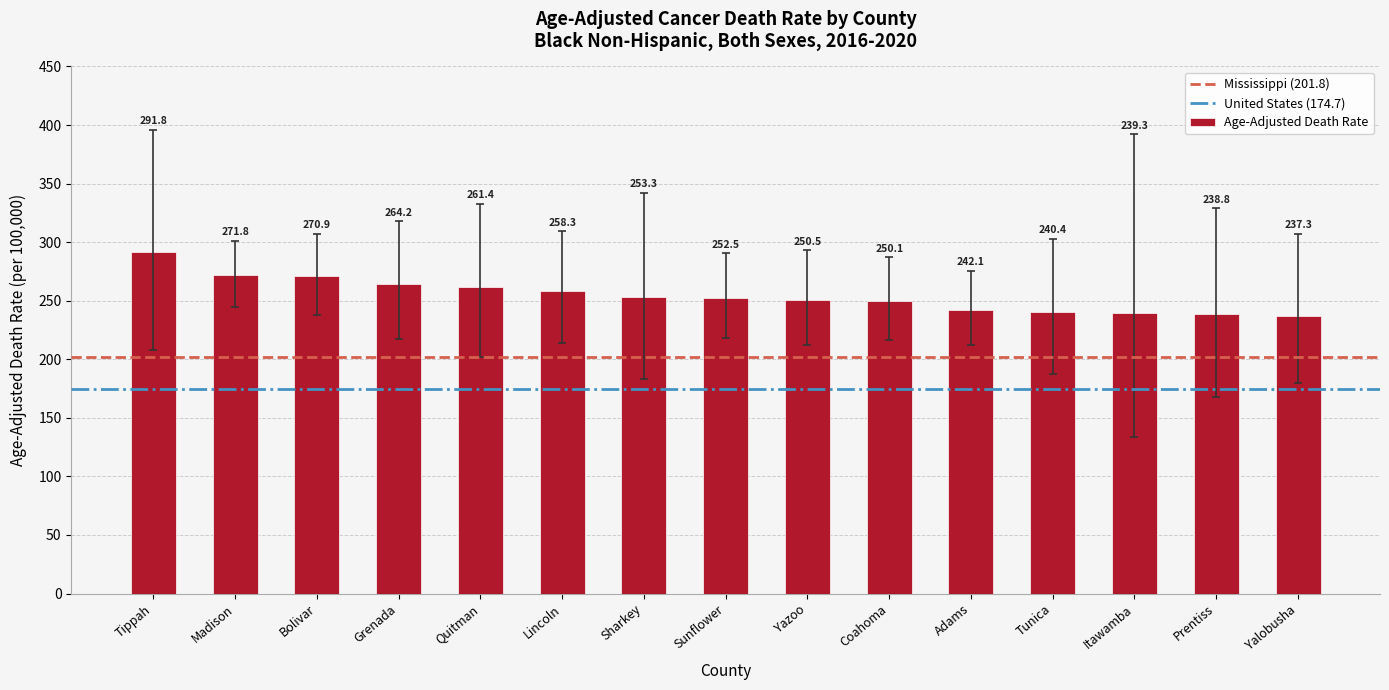

Which has a higher value, Coahoma or Quitman?

Quitman